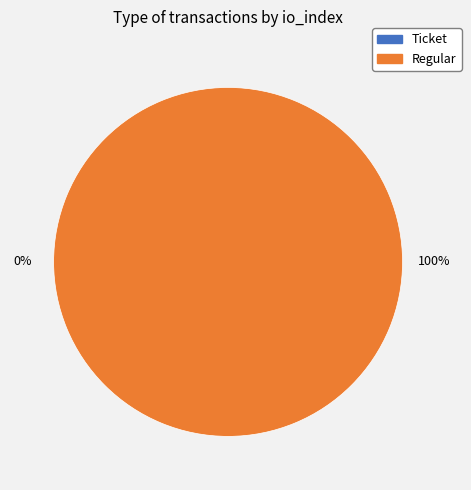

Do Ticket (io_index=0) and Regular (io_index=15) together represent more than half of the pie?

Yes